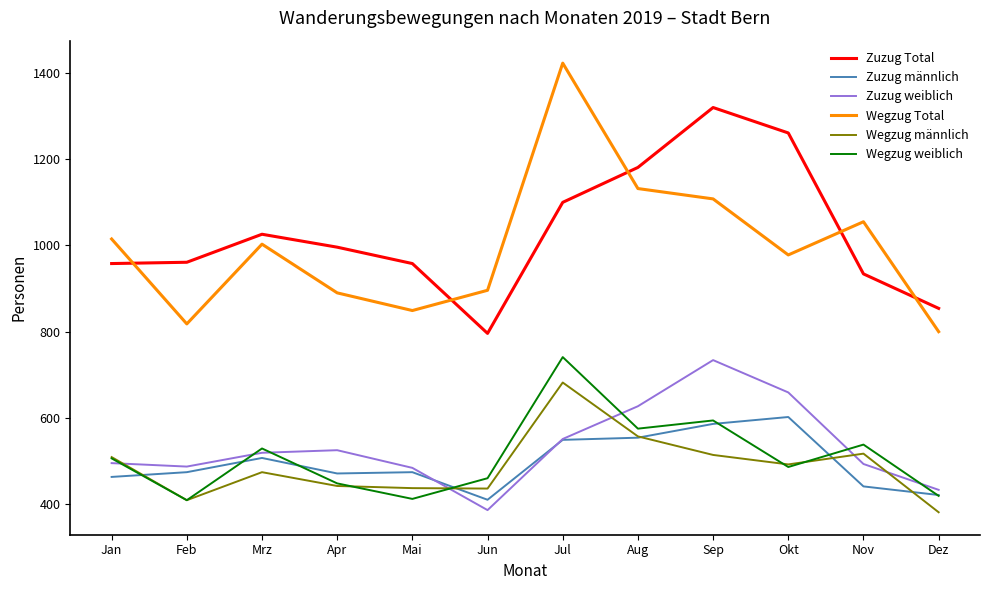

The value of Wegzug Total at Sep is 1468. True or false?

False